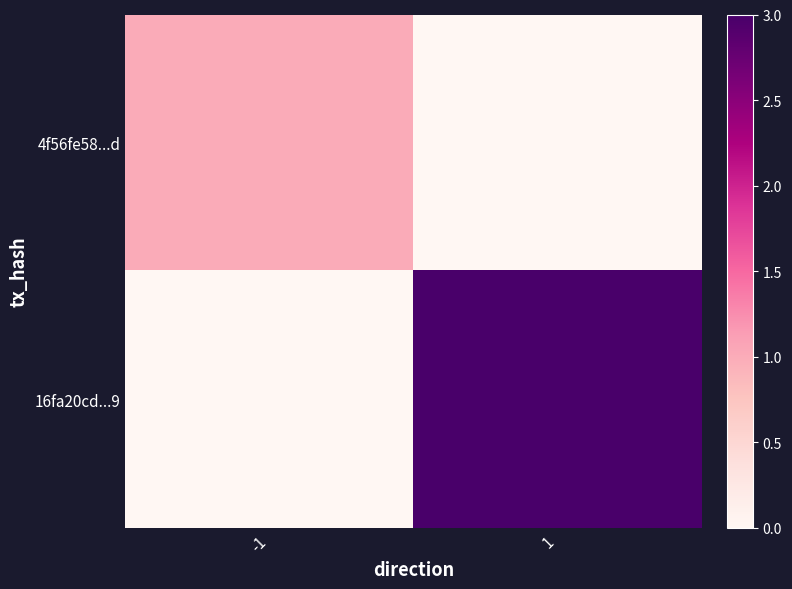

How many series are shown in this chart?

2